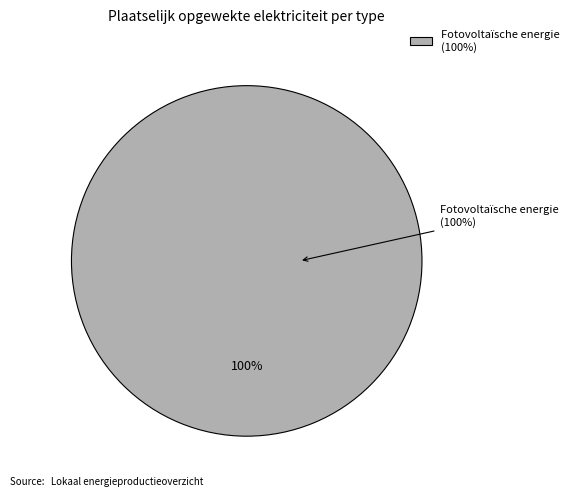

Which category has the biggest portion of the pie?

Fotovoltaïsche energie